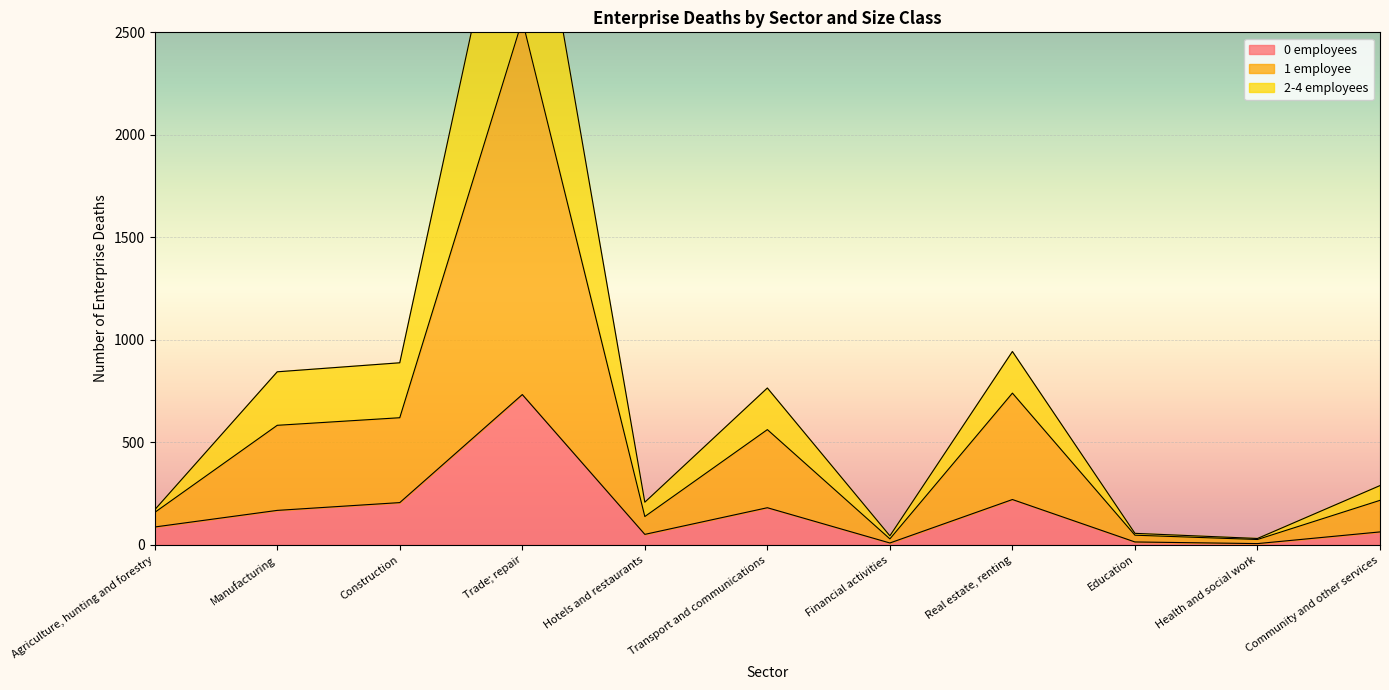

List the labels in order of 0 employees value, largest first.

Trade; repair, Real estate, renting, Construction, Transport and communications, Manufacturing, Agriculture, hunting and forestry, Community and other services, Hotels and restaurants, Education, Financial activities, Health and social work